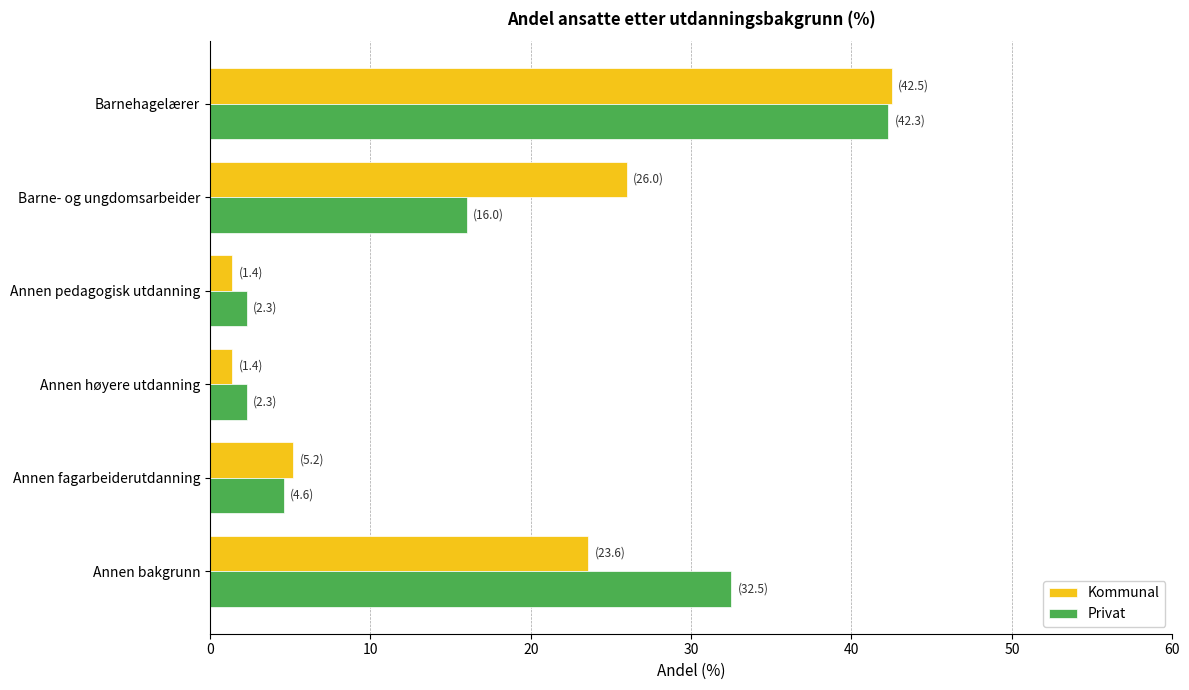

At which category is the sum across all series the highest?

Barnehagelærer